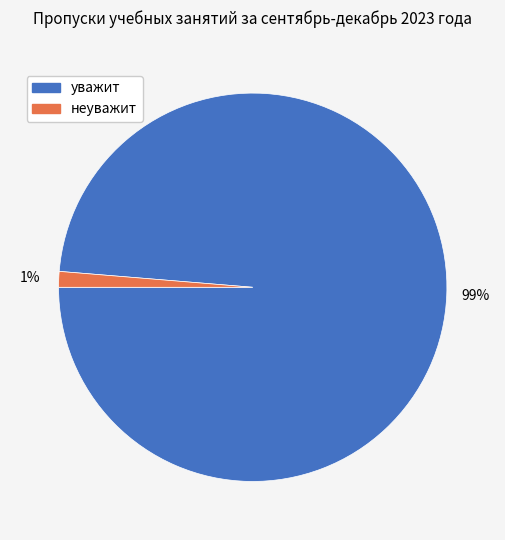

To the nearest percent, what portion does неуважит represent?

1%